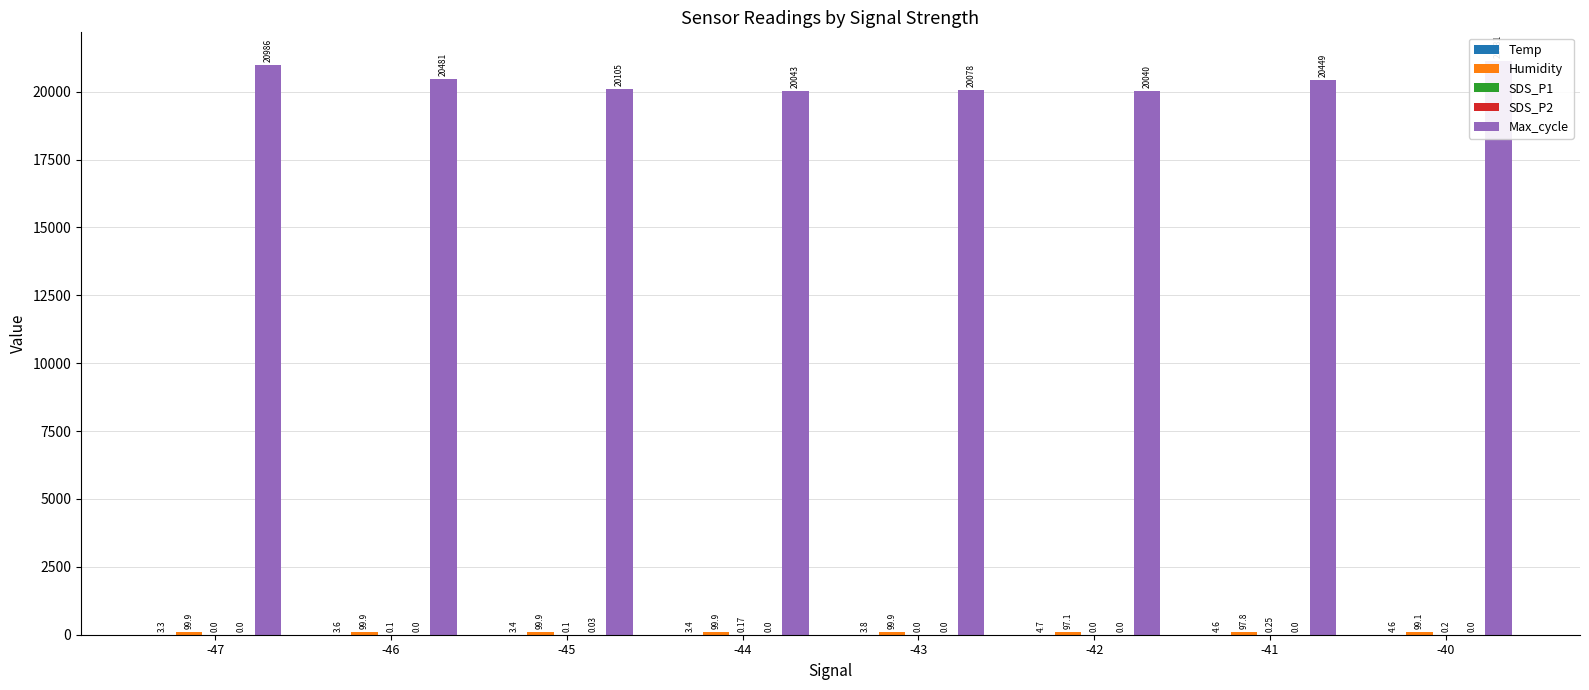

How many data points in Max_cycle are less than 20449?

4